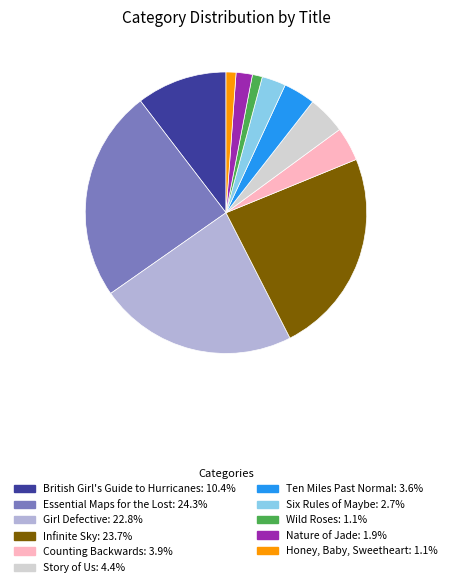

Does any single category account for the majority?

No